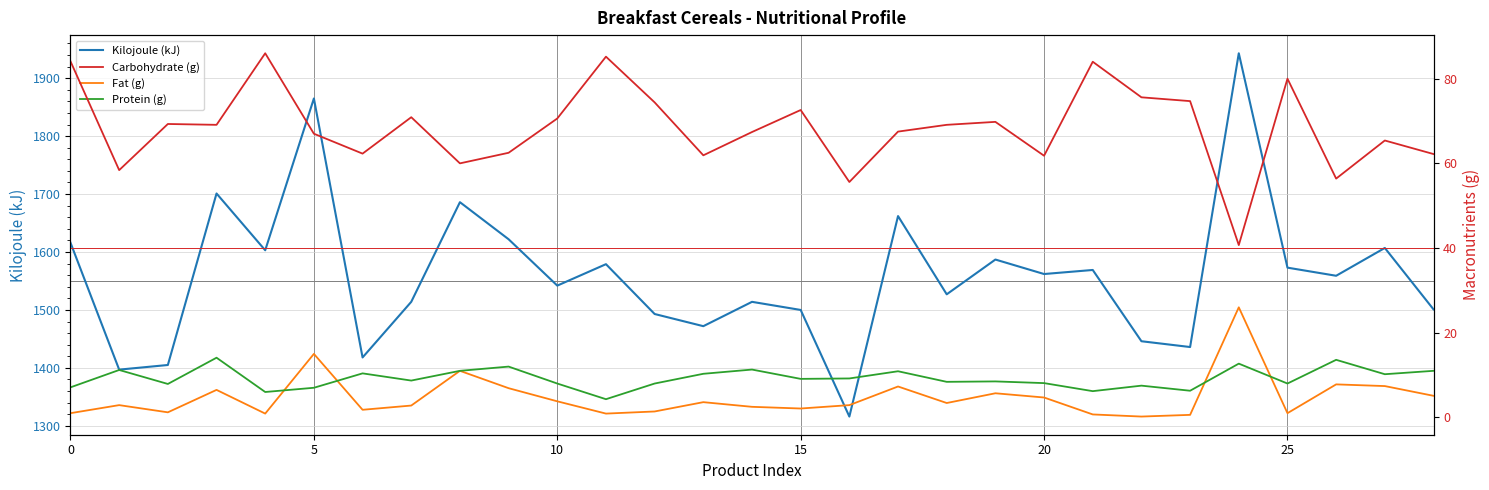

Which series has the largest total across all categories?

Kilojoule (kJ)